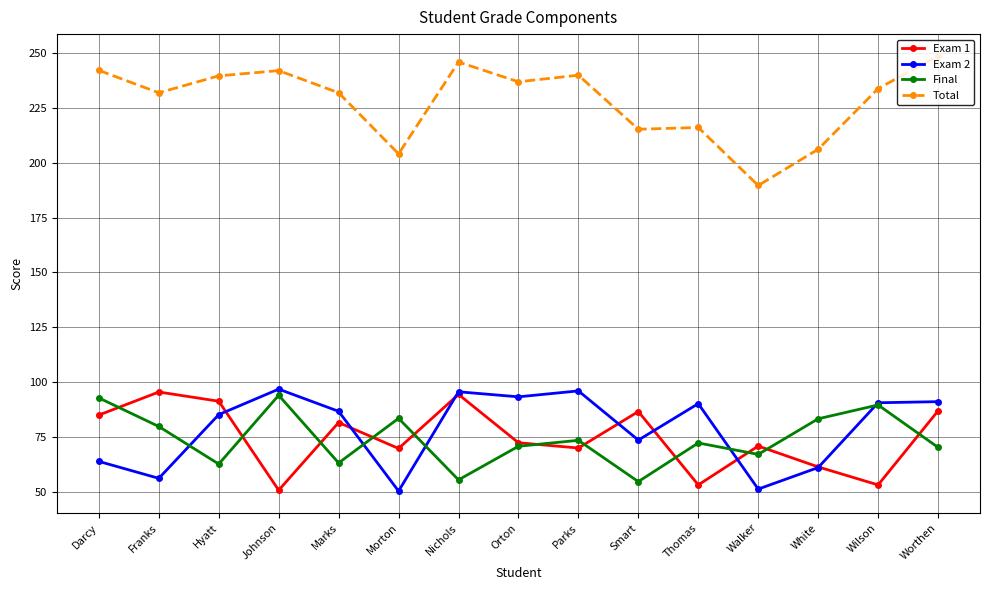

Is the value of Exam 1 at Franks greater than the value of Exam 2 at Franks?

Yes